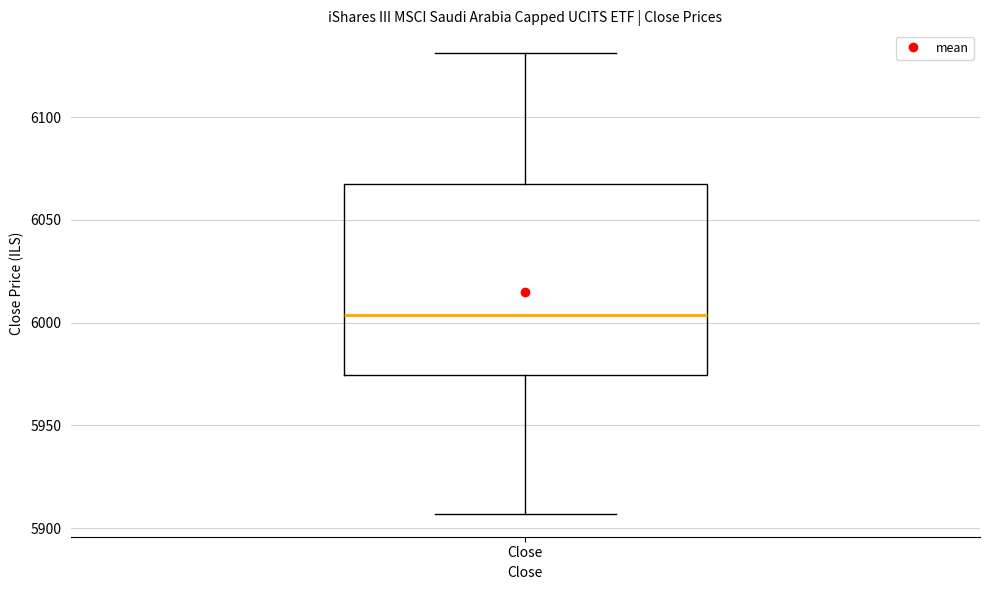

Transcribe this box plot: give where the median line is, the range the box spans, and where the two whiskers end, as read against the y-axis. The values are not printed on the chart, so give them approximately, as read against the axis.

median 6005, box 5975 to 6065, whiskers 5905 to 6130